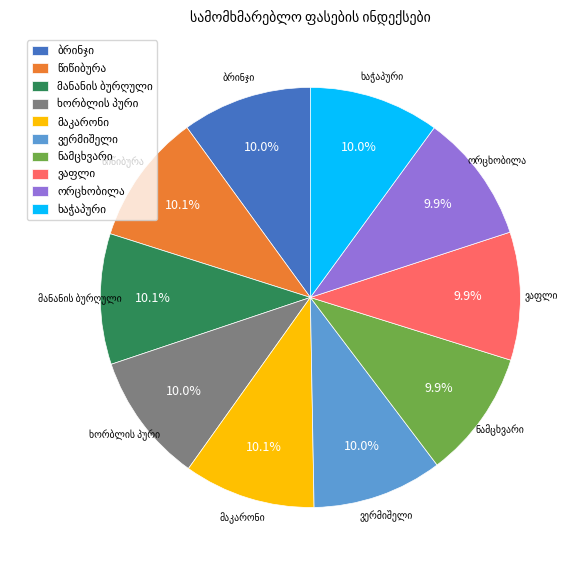

Is there any slice that represents more than half of the pie?

No